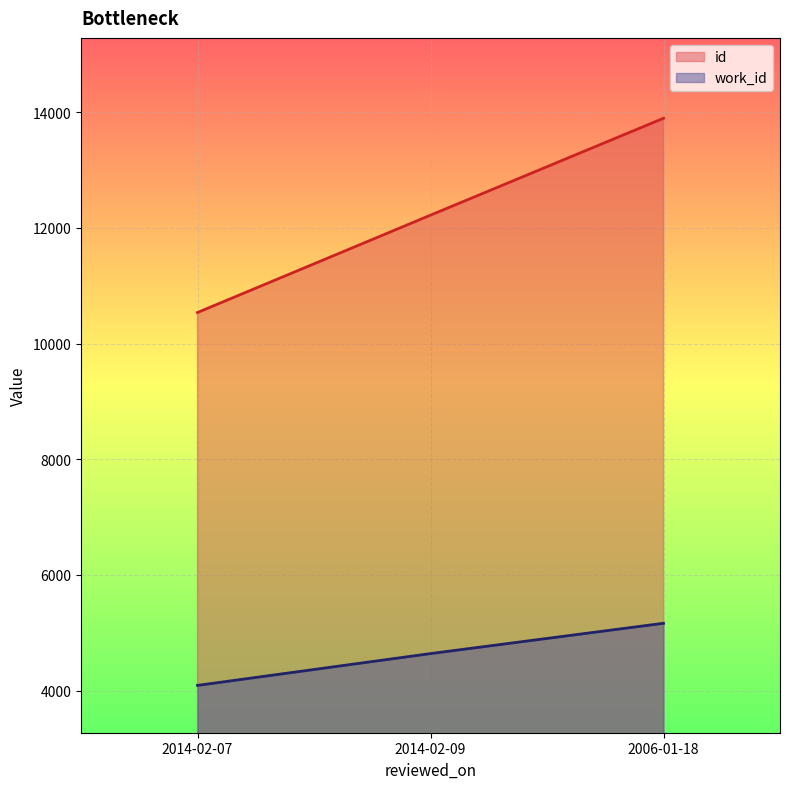

Does the chart display data point markers on the line(s)?

No